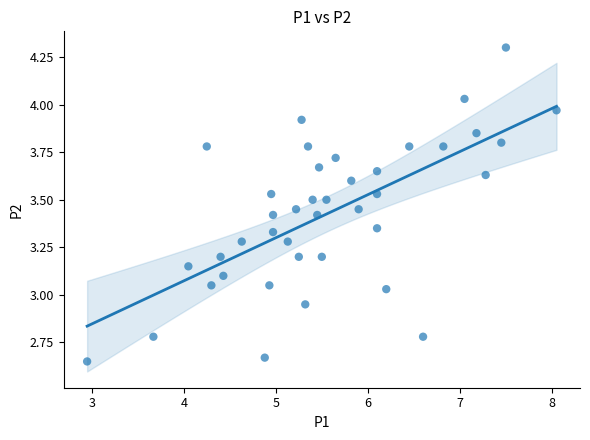

What is the range of X values (max minus min)?

5.1